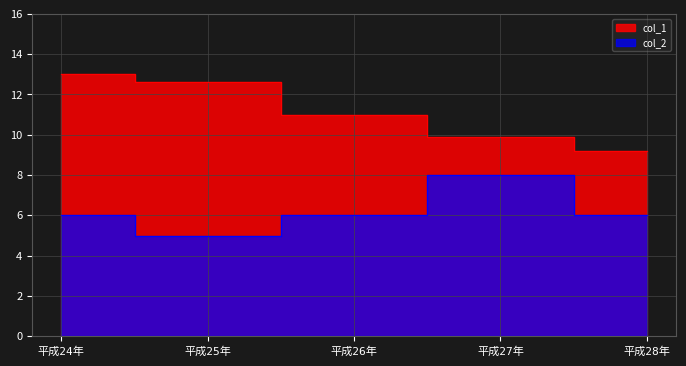

What is the difference between the highest and lowest values at 平成25年?

7.6